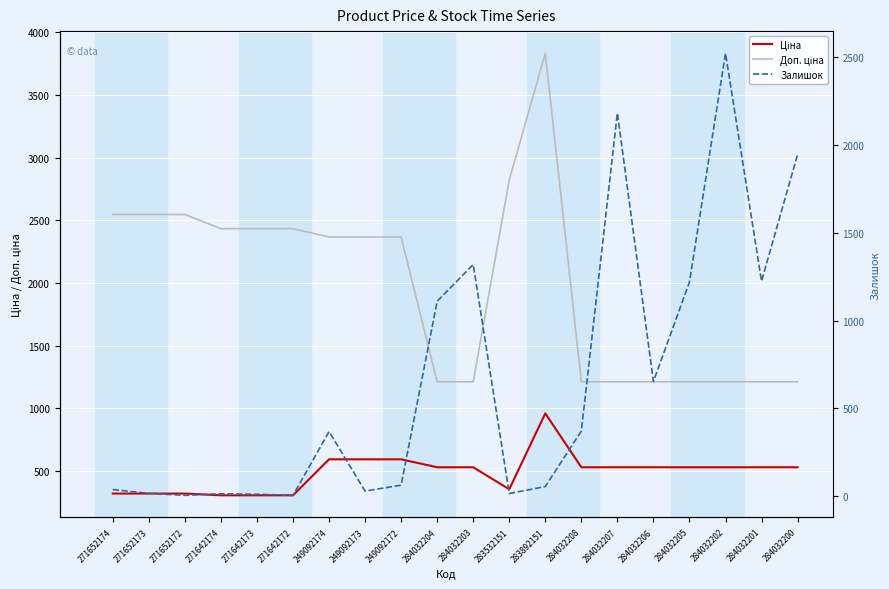

Is the value of Залишок at 249092172 greater than the value of Ціна at 284032202?

No